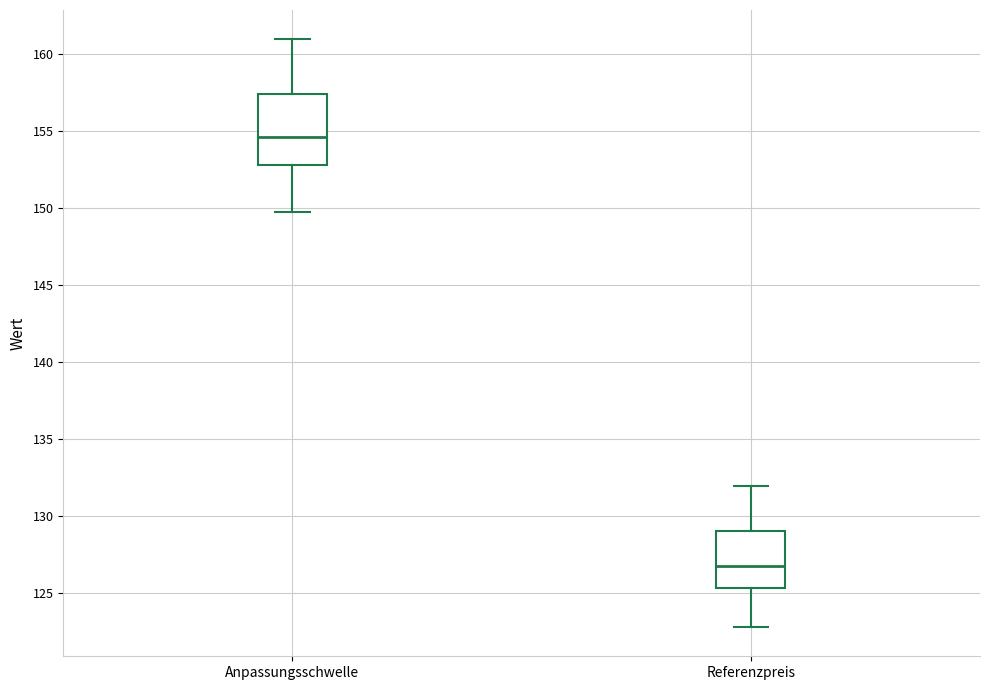

Reading left to right, transcribe this box plot: for each box, give where its median line is, the range the box spans, and where its two whiskers end, as read against the y-axis. The values are not printed on the chart, so give them approximately, as read against the axis.

Anpassungsschwelle: median 154.5, box 153.0 to 157.5, whiskers 150.0 to 161.0
Referenzpreis: median 127.0, box 125.5 to 129.0, whiskers 123.0 to 132.0